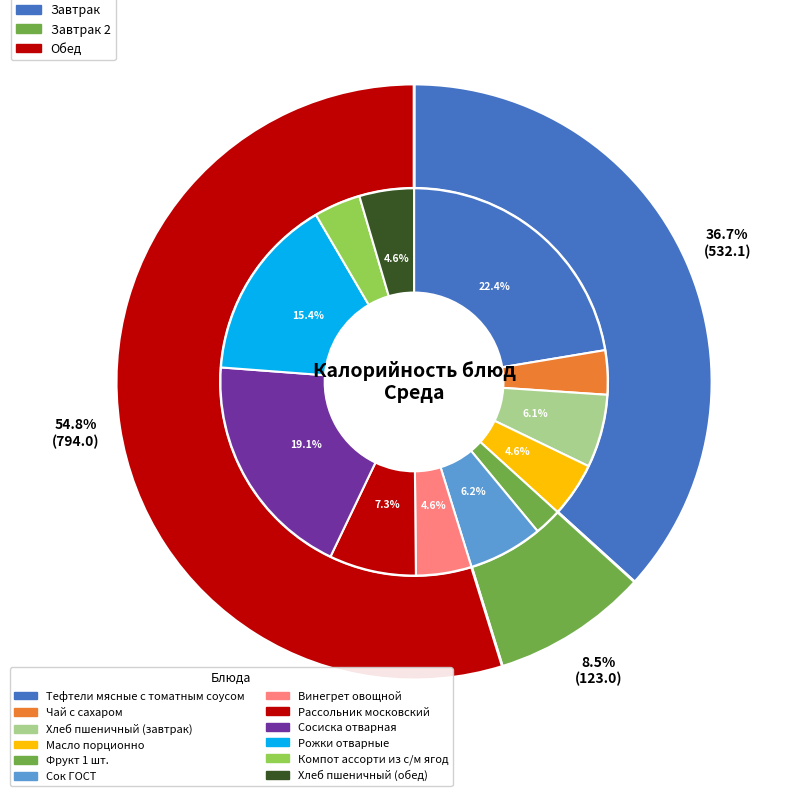

Which slice is the largest?

Тефтели мясные с томатным соусом